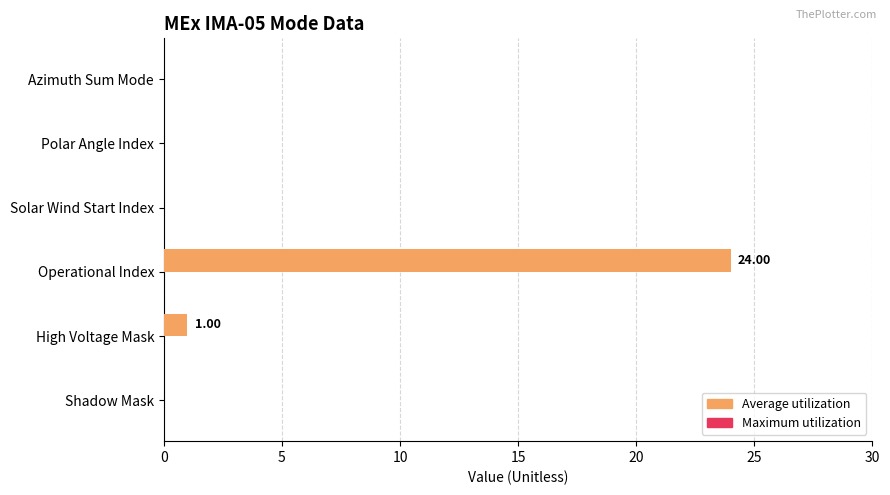

Where is the data nearest to the value 12?

High Voltage Mask